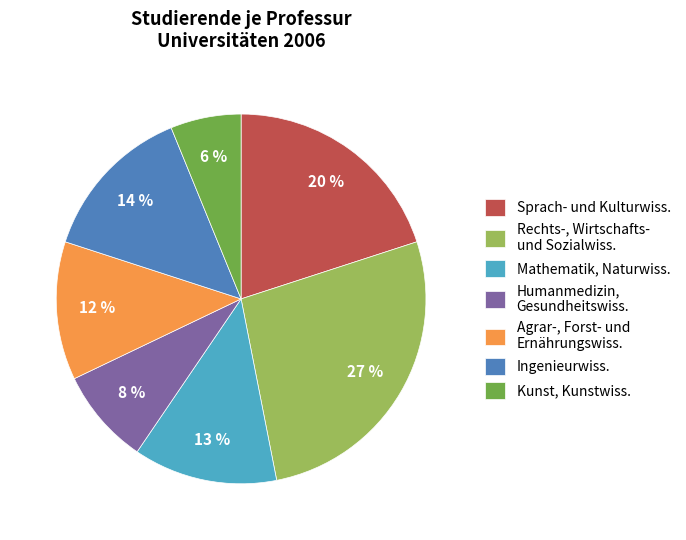

What percentage is the Humanmedizin, Gesundheitswiss. slice, to the nearest percent?

8%